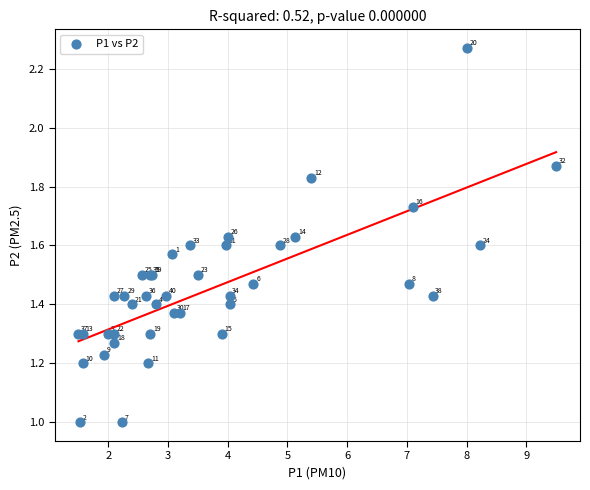

What Y value in the scatter plot is closest to 1?

1.0